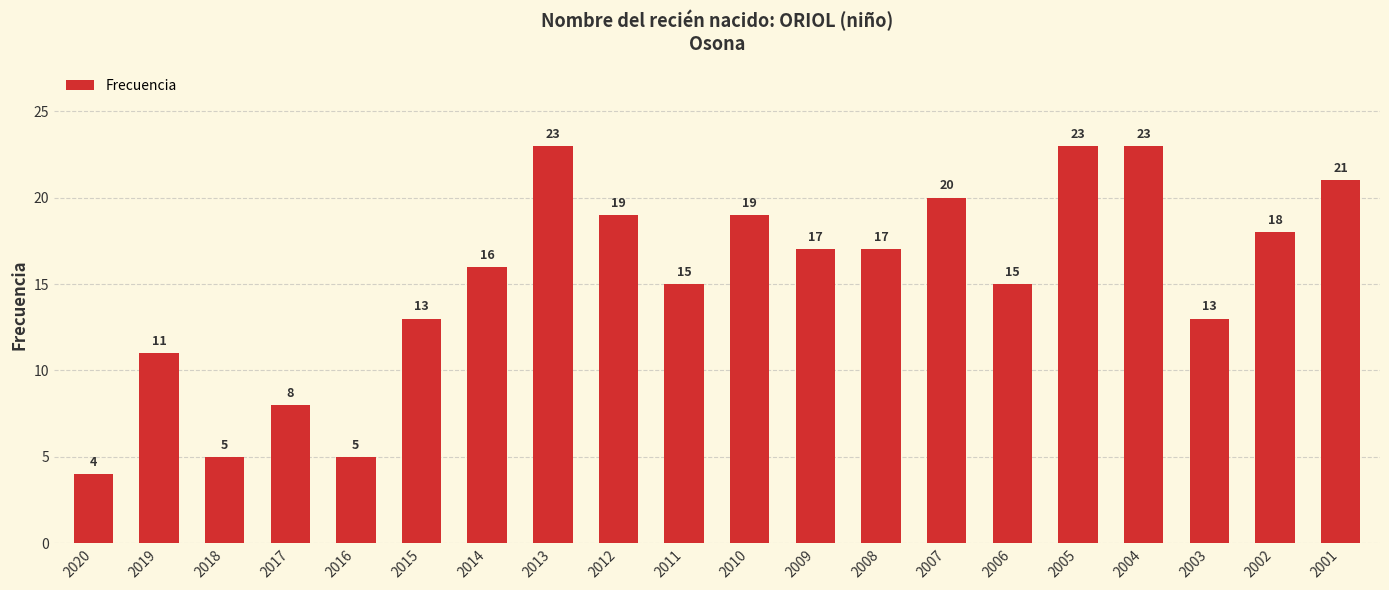

What is the smallest value displayed?

4